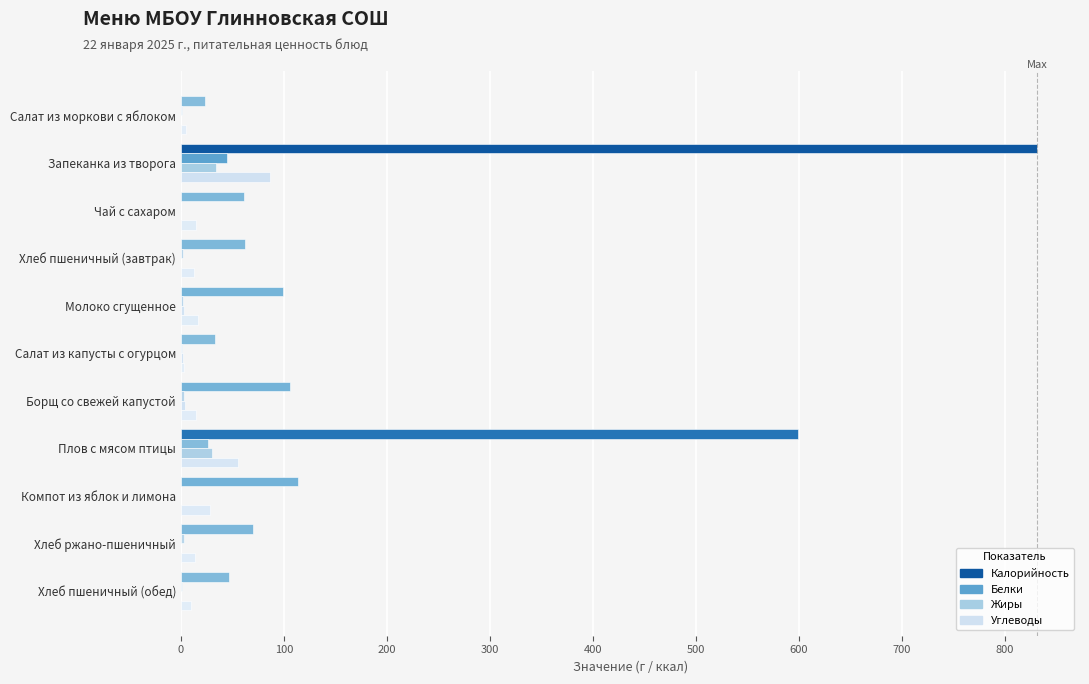

Which series has the widest spread of values?

Калорийность